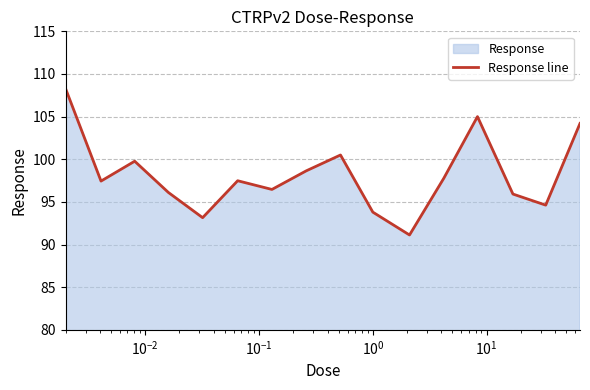

What is the smallest value displayed?

91.1